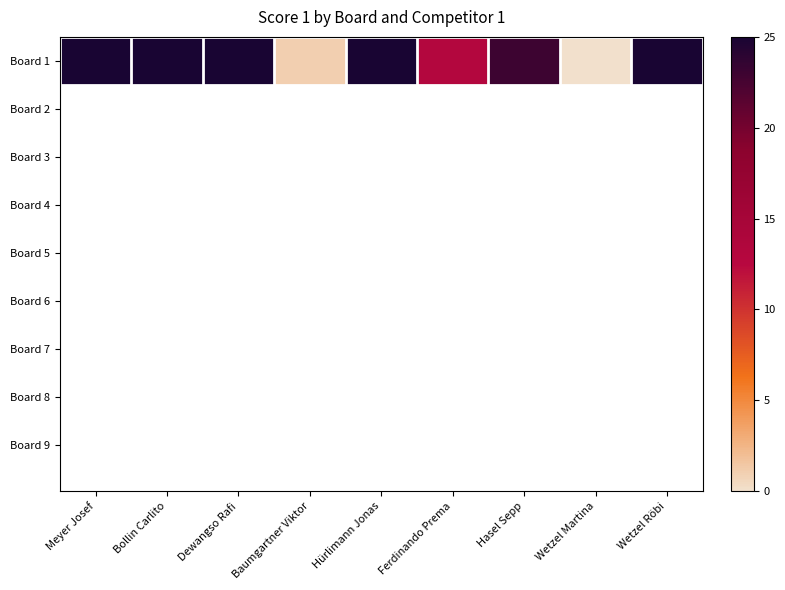

Reading right to left, what are all the values shown in this chart?

Wetzel Röbi=25	Wetzel Martina=0	Hasel Sepp=23	Ferdinando Prema=13	Hürlimann Jonas=25	Baumgartner Viktor=1	Dewangso Rafi=25	Bollin Carlito=25	Meyer Josef=25